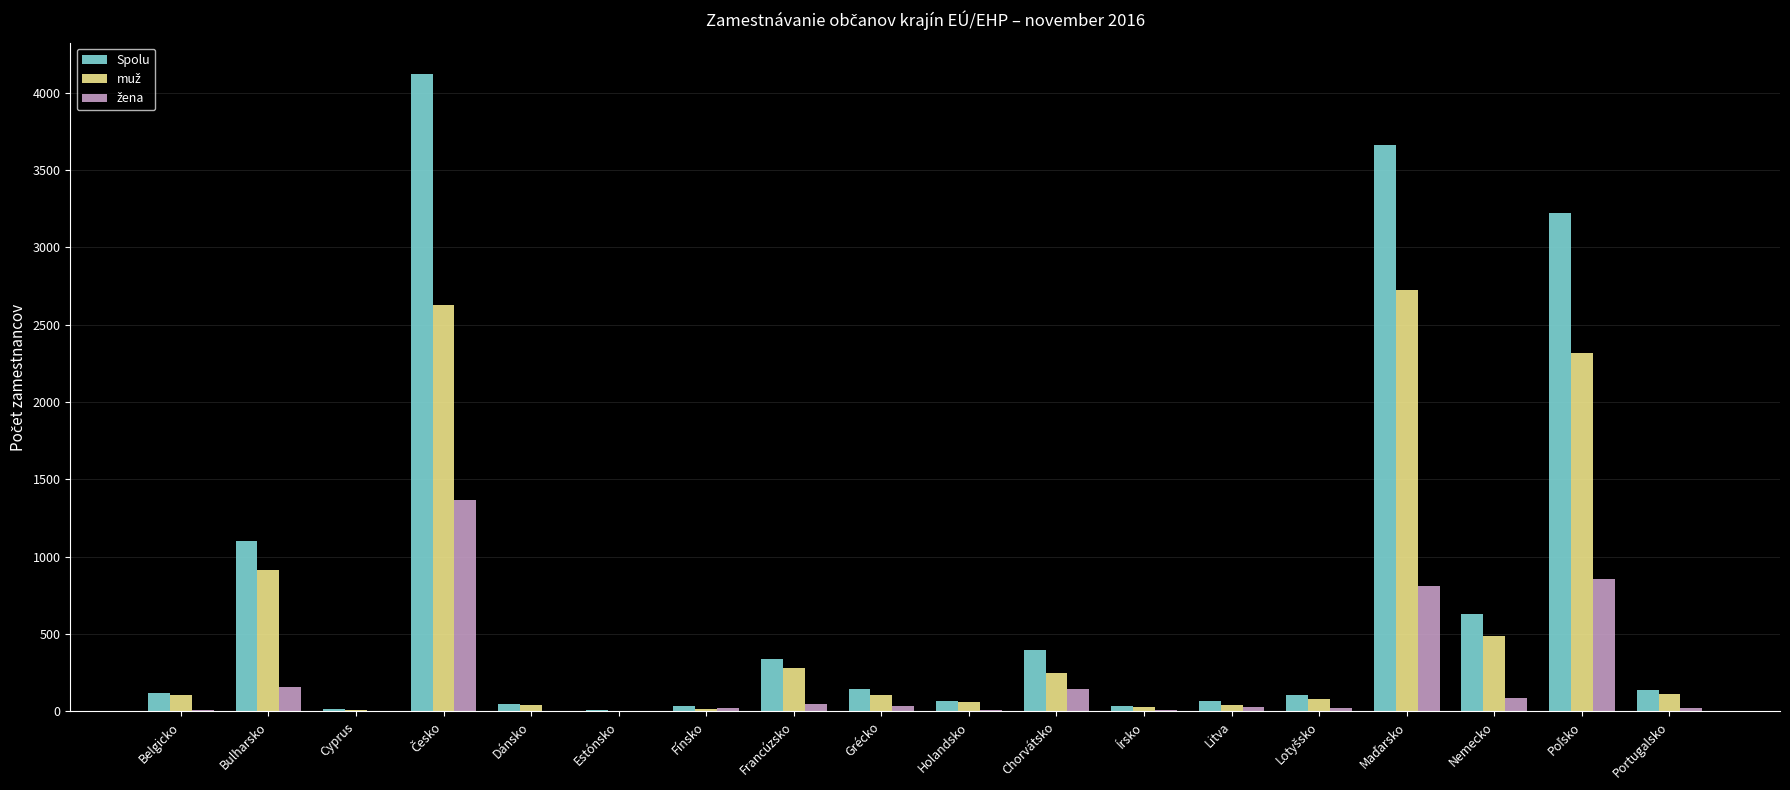

What is the sum of all Spolu values?

14251